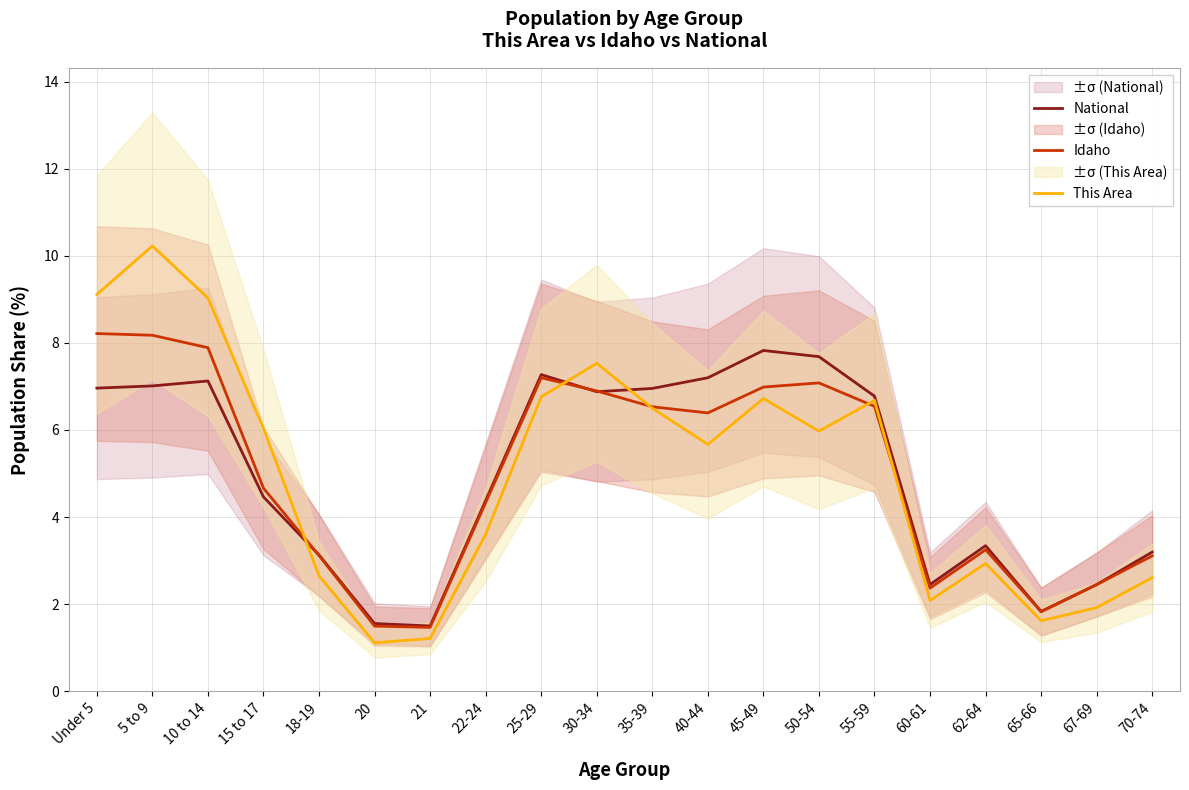

At how many categories does at least one series exceed 6?

11